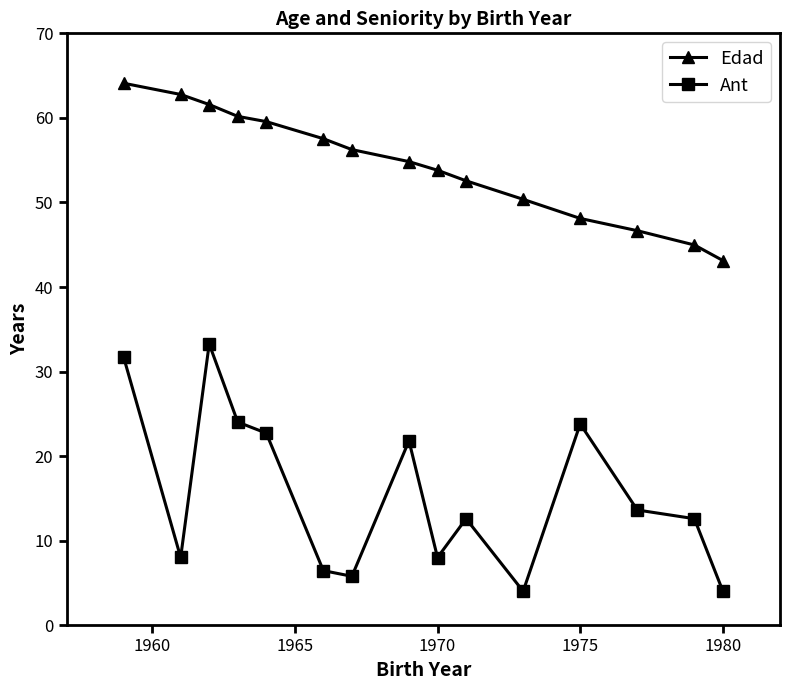

Which series has the widest spread of values?

Ant